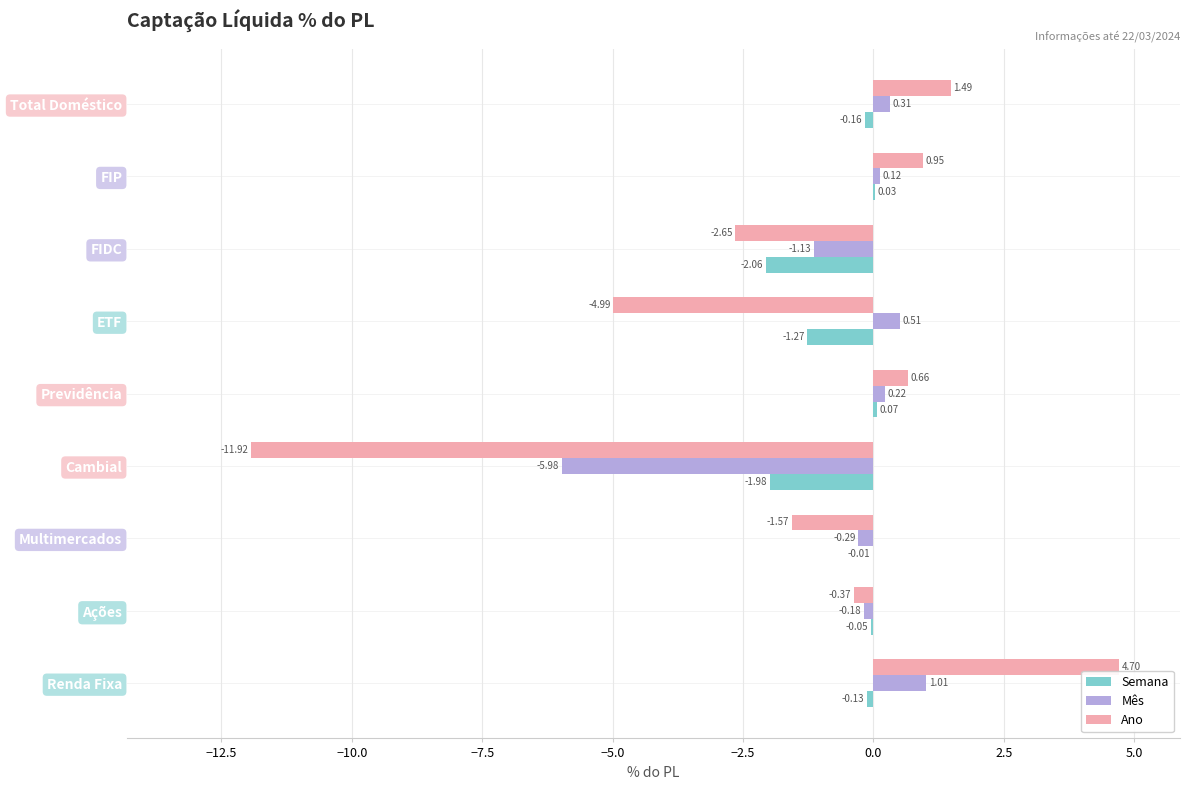

Where is Mês nearest to the value -2?

FIDC